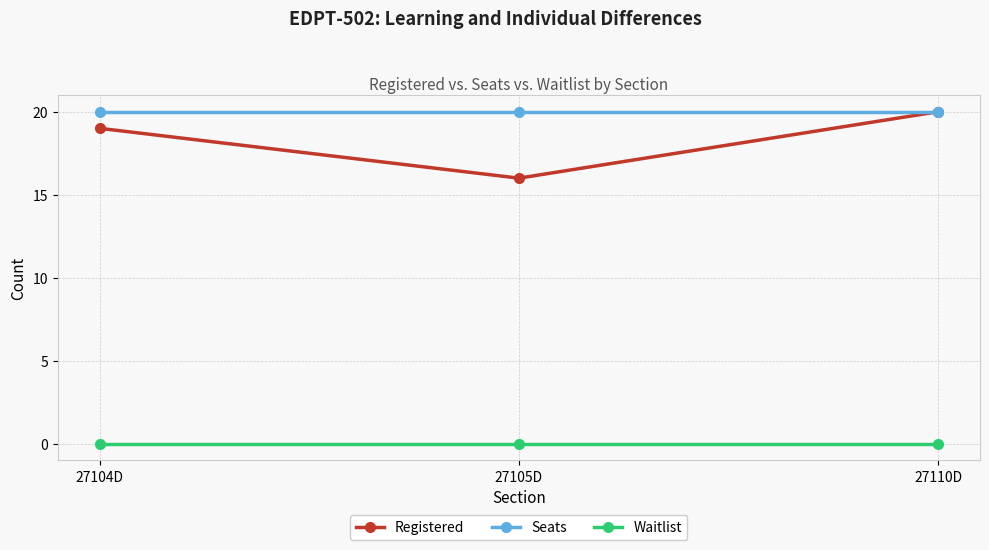

Does the chart display data point markers on the line(s)?

Yes